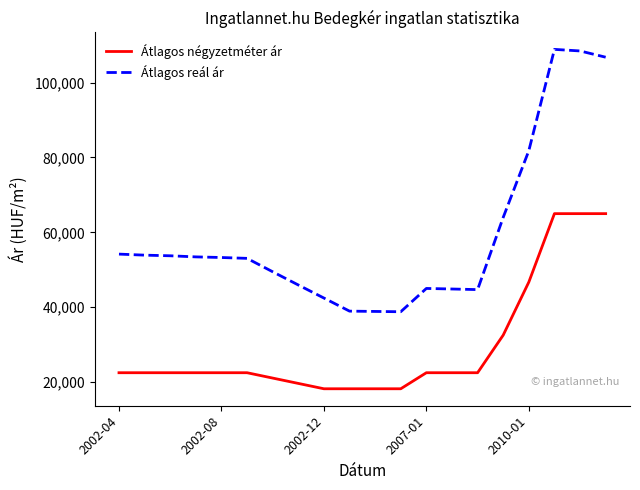

List the series in order of their overall mean, lowest first.

Átlagos négyzetméter ár, Átlagos reál ár